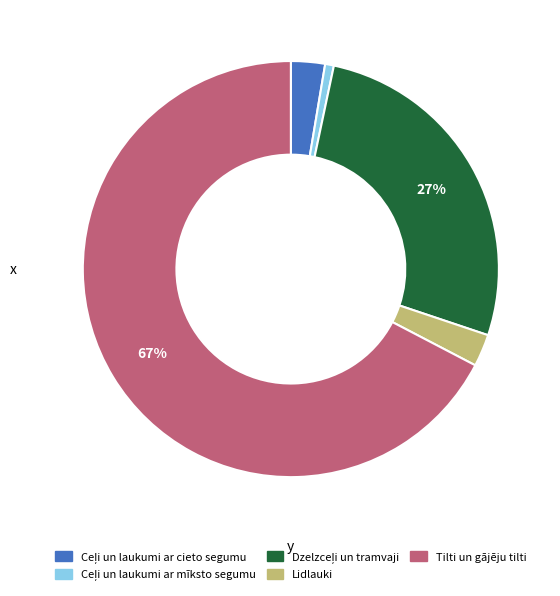

To the nearest percent, what is the average slice percentage?

20%